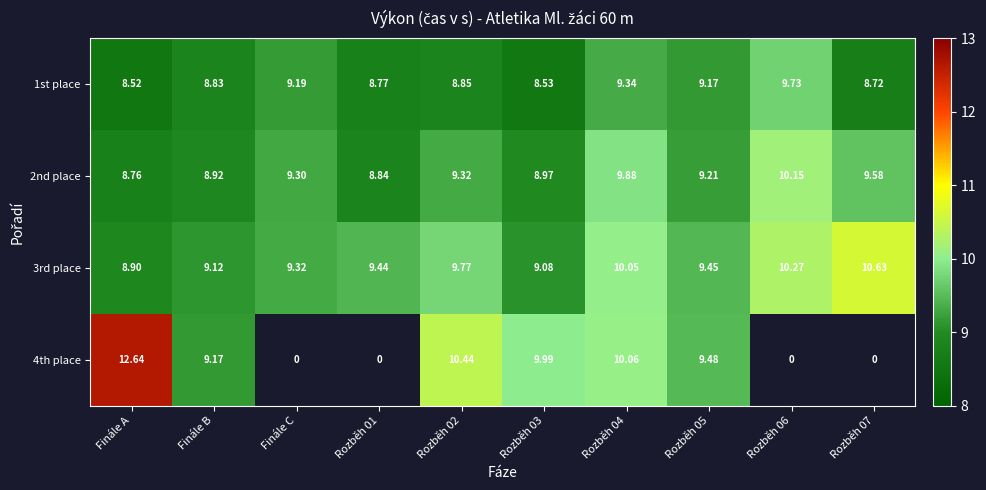

Is the value of 1st place at Rozběh 01 greater than the value of 4th place at Finále A?

No